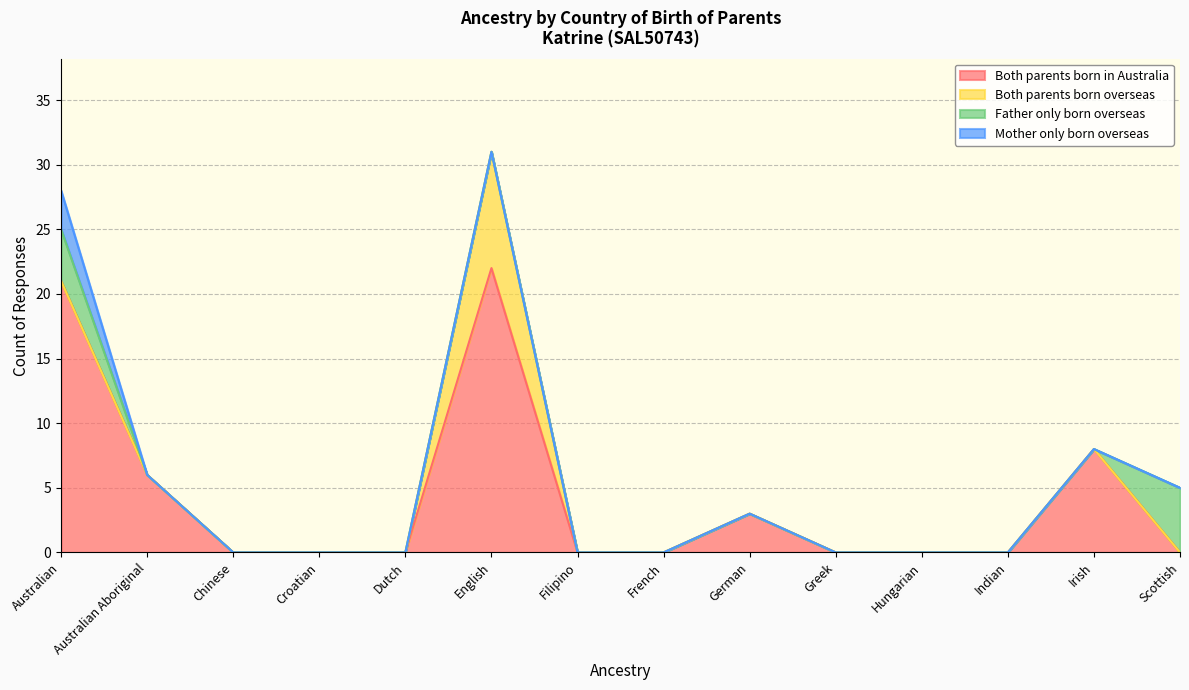

Where is the first local maximum for Both parents born overseas?

English